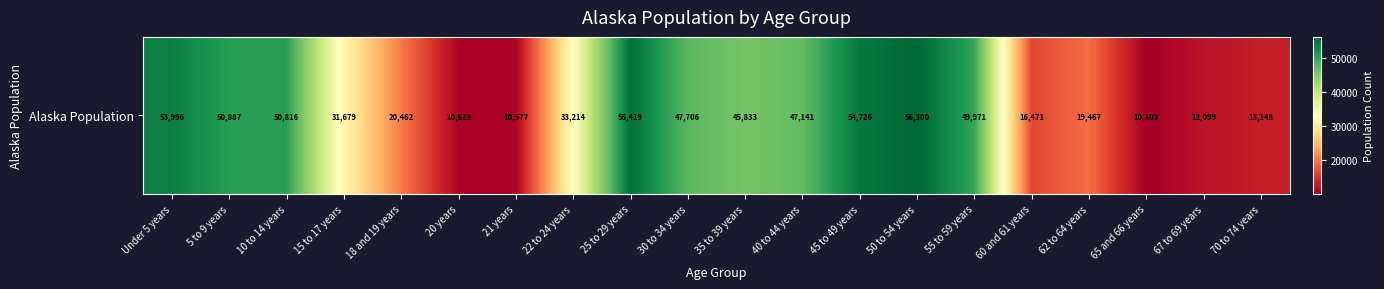

Reading left to right, what are all the values shown in this chart?

53996	50887	50816	31679	20462	10628	10577	33214	55419	47706	45833	47141	54726	56300	49971	16471	19467	10103	12099	13148